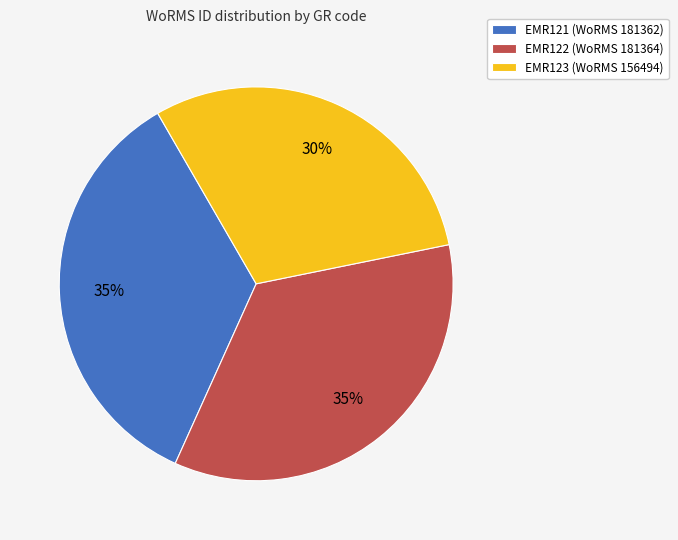

Is there any slice that represents more than half of the pie?

No